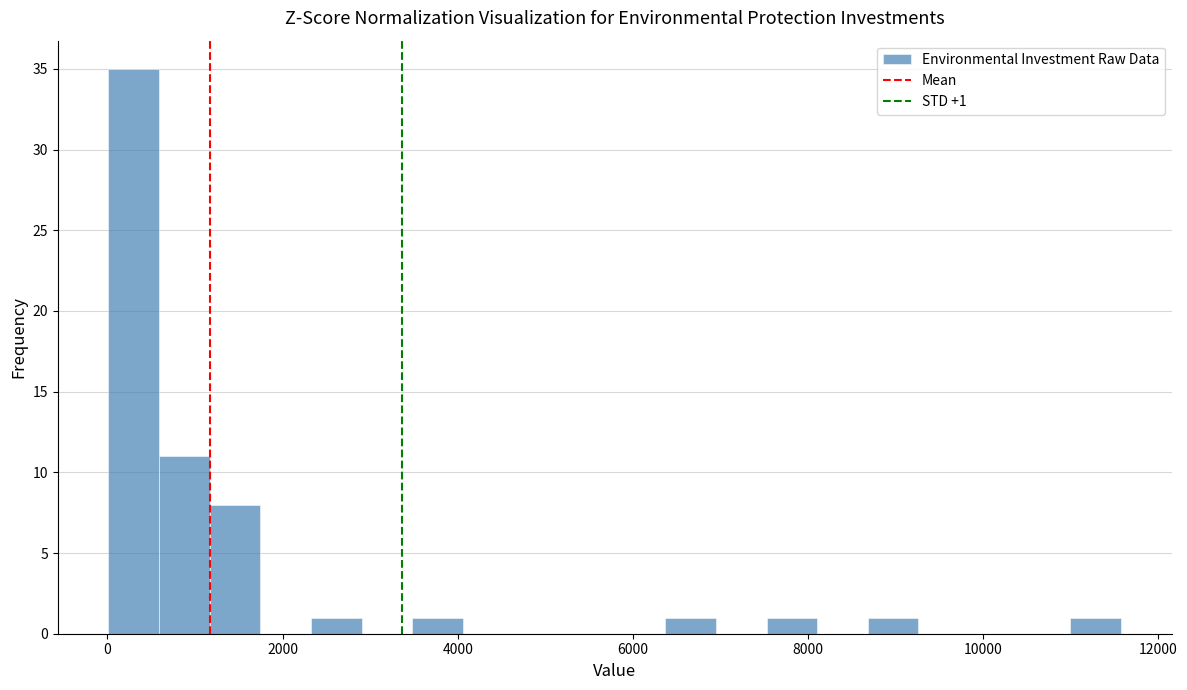

Around what value on the x-axis is the tallest bar? Give the approximate position of its centre, as read against the axis.

200